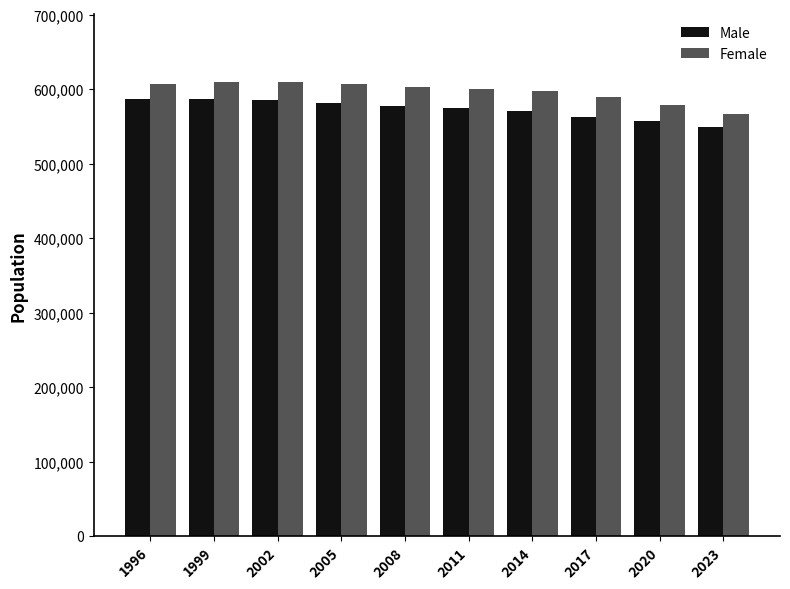

What is the sum of the Male values at 1999 and 2023?

1135708